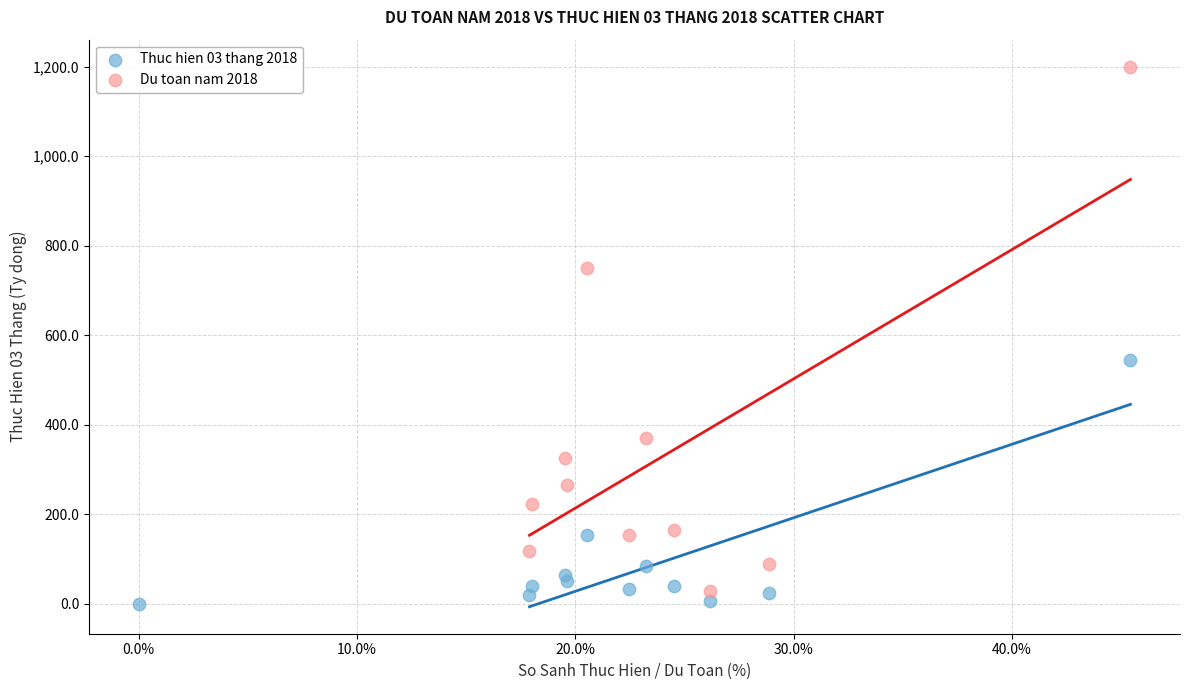

Which series has the largest Y range (max minus min)?

Du toan nam 2018